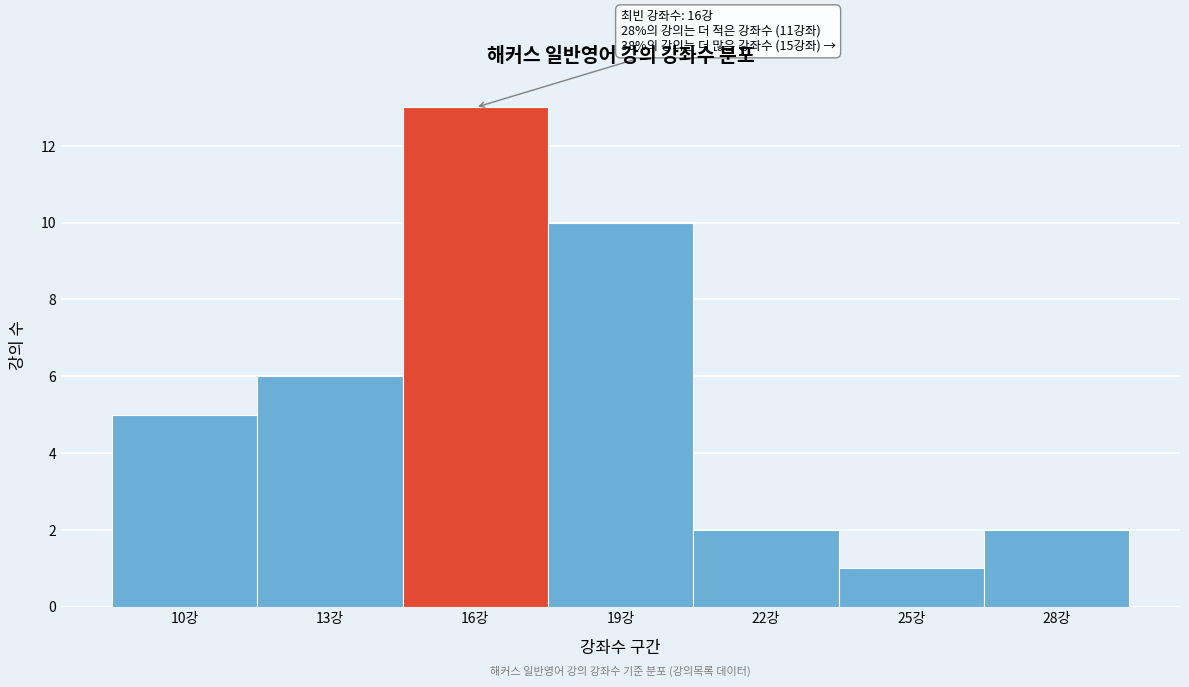

Reading right to left, list all the values displayed in this chart.

28강=2	25강=1	22강=2	19강=10	16강=13	13강=6	10강=5